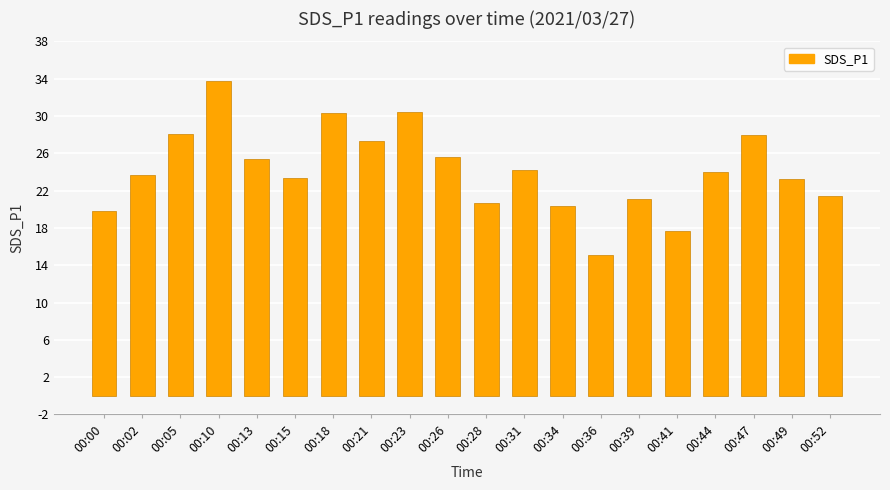

At which category does the chart reach its minimum across all series?

00:36